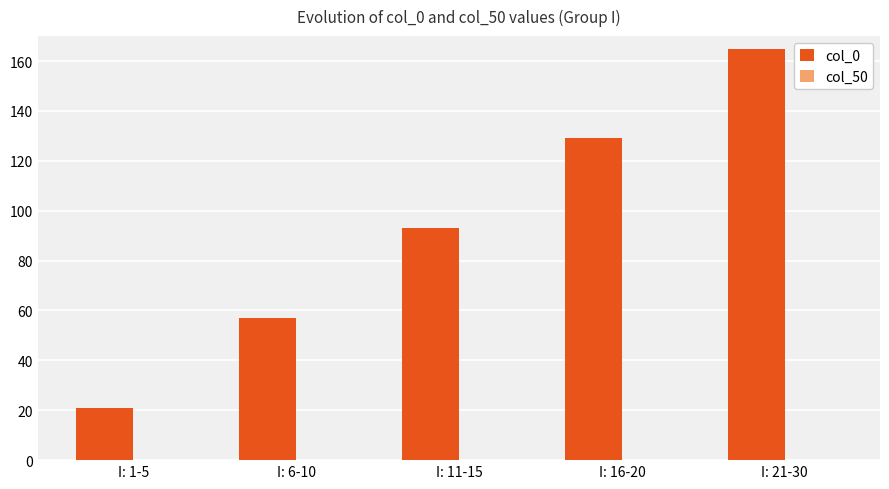

What is the average value?

93